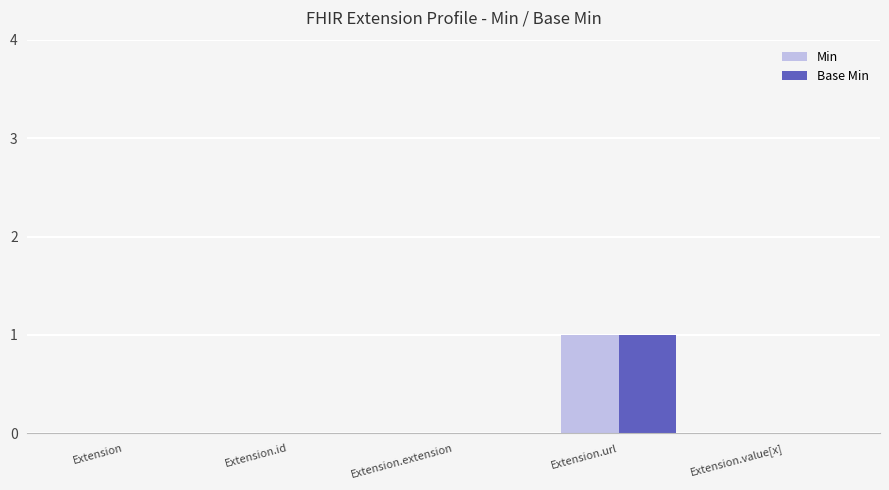

What are all the series names shown in the legend?

Min, Base Min